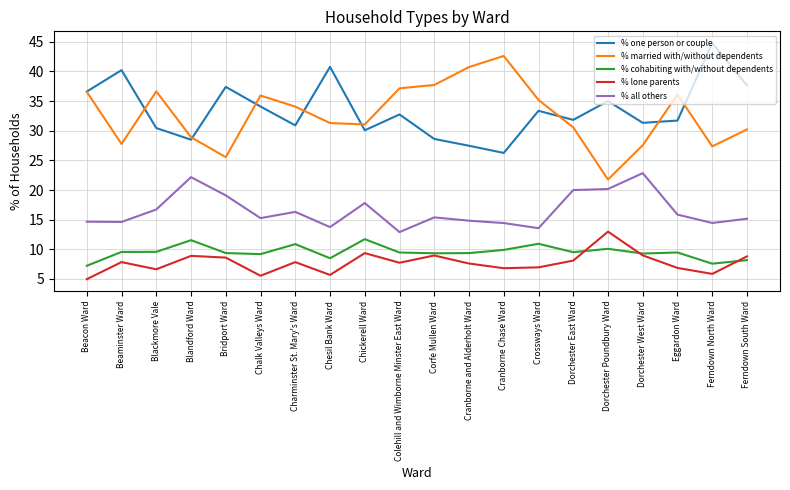

Which series changed the most between Corfe Mullen Ward and Ferndown South Ward?

% one person or couple